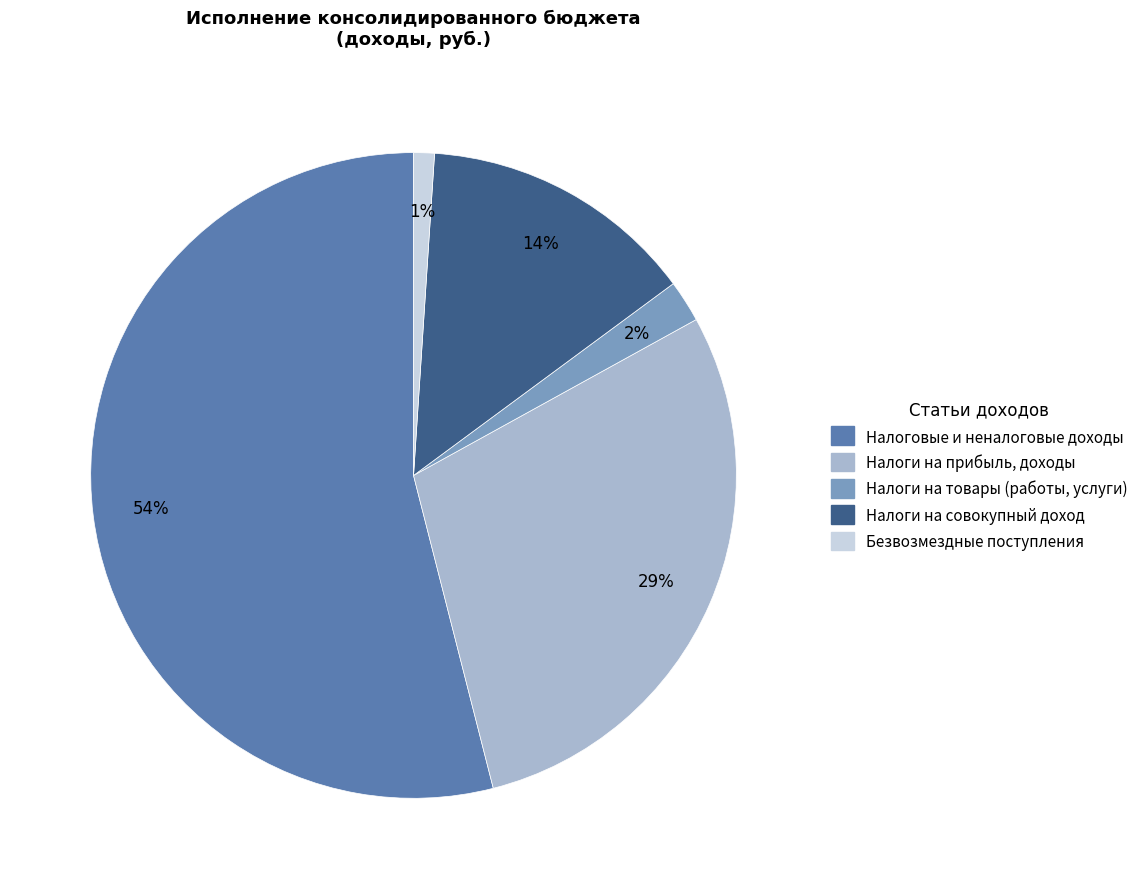

Which has a higher value, Налоги на товары (работы, услуги) or Налоги на прибыль, доходы?

Налоги на прибыль, доходы